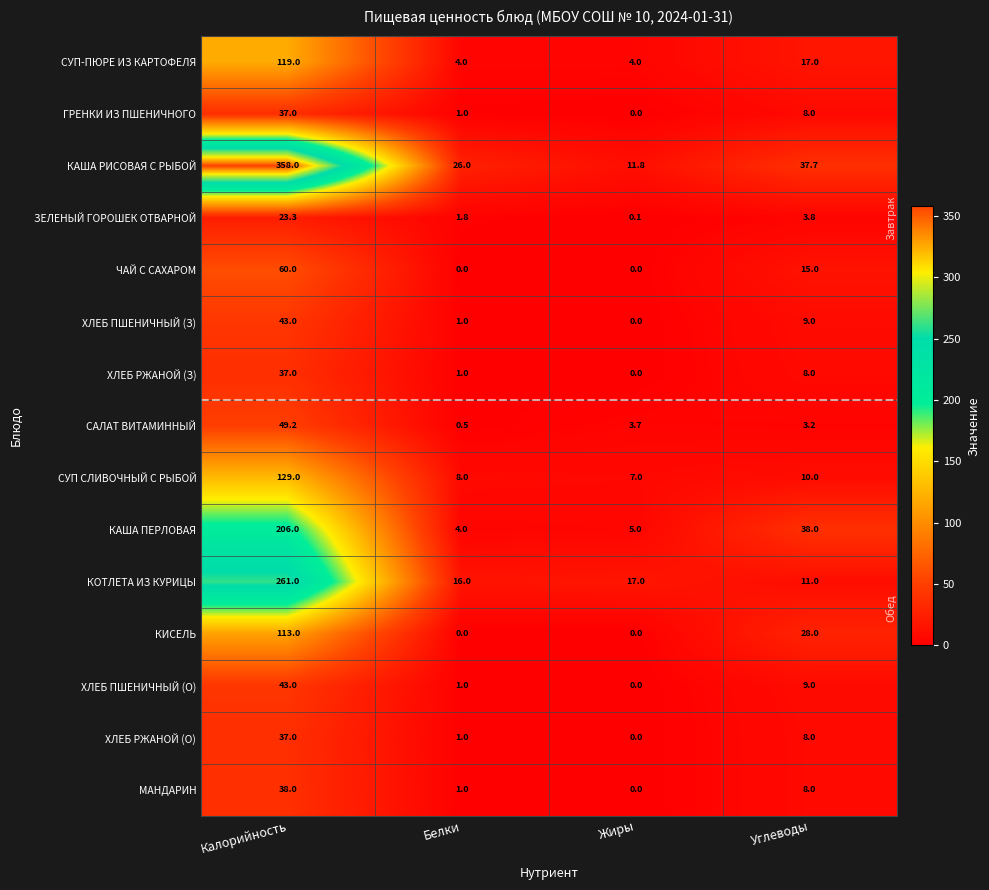

The КАША ПЕРЛОВАЯ series shows 359.7 at Калорийность. True or false?

False